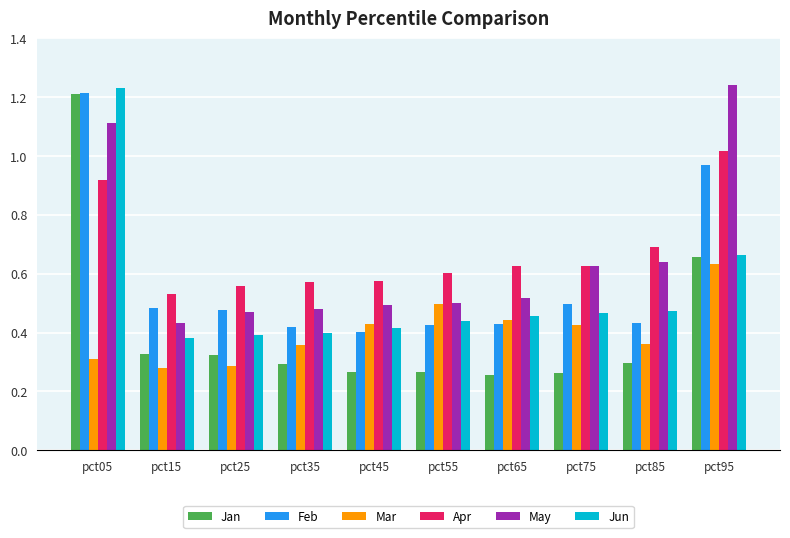

Between pct15 and pct45, which series saw the biggest shift?

Mar